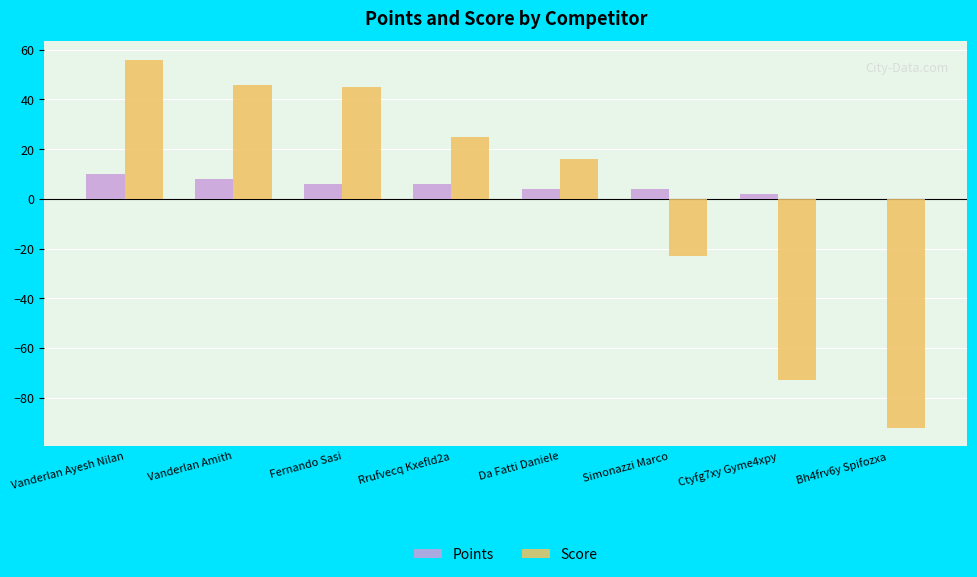

Which series has the largest range (max minus min)?

Score